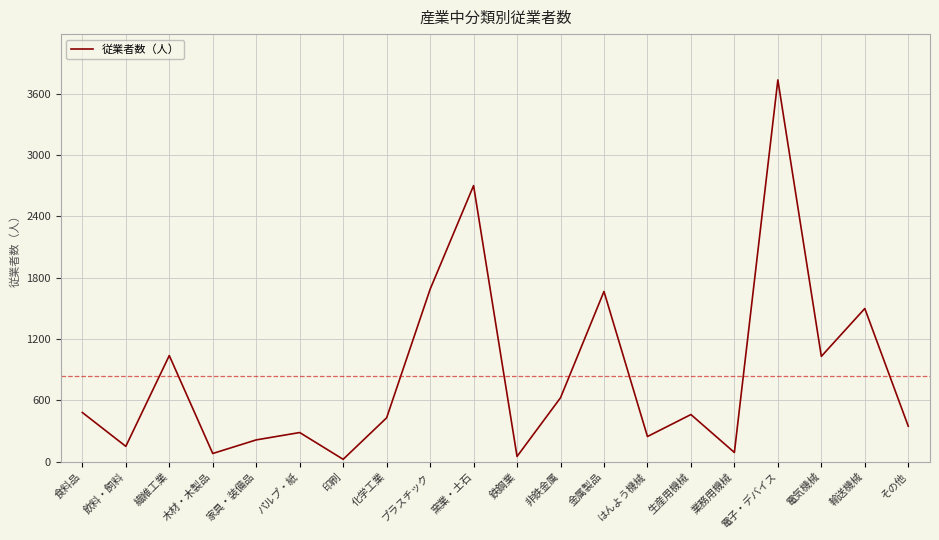

Which label corresponds to the largest value in the chart?

電子・デバイス